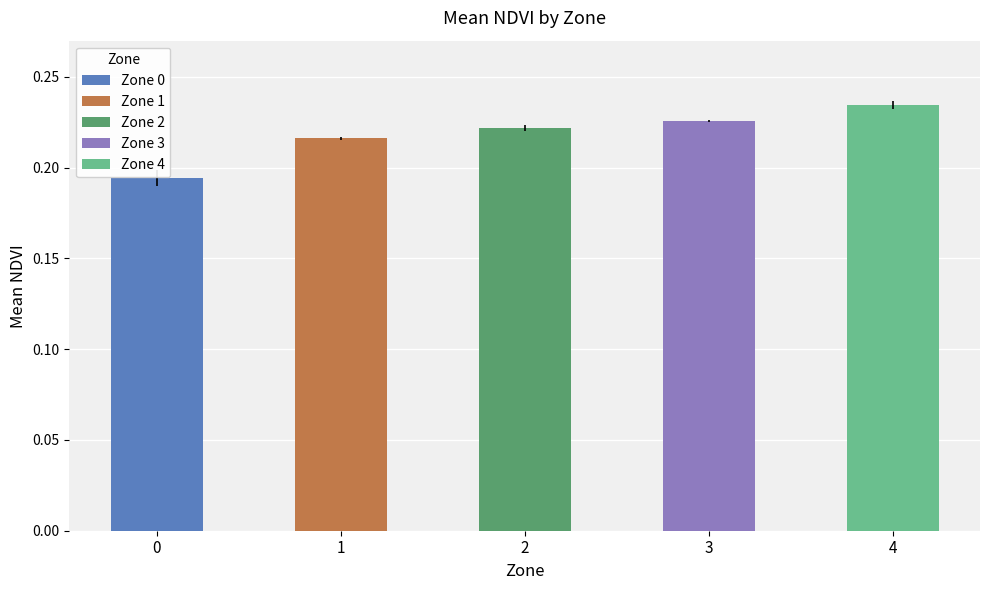

Count the mean_NDVI values in the range 0 to 1.

5